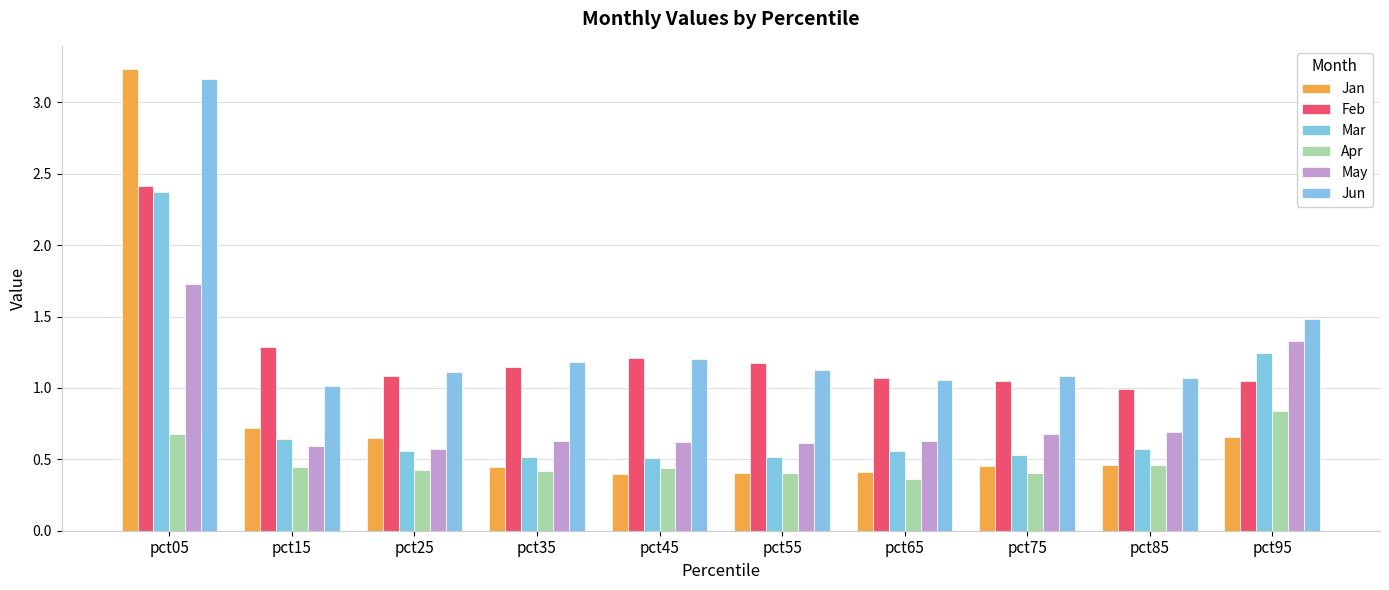

Where does the Feb series first go above 1?

pct05